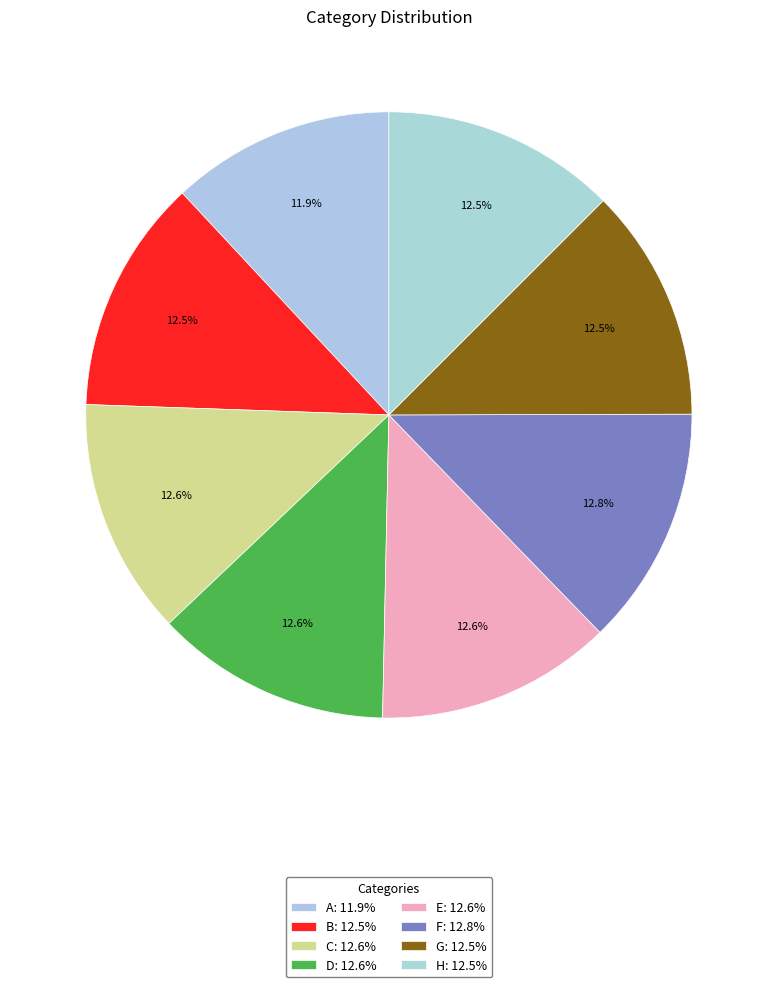

True or false: C accounts for 27% of the total.

False